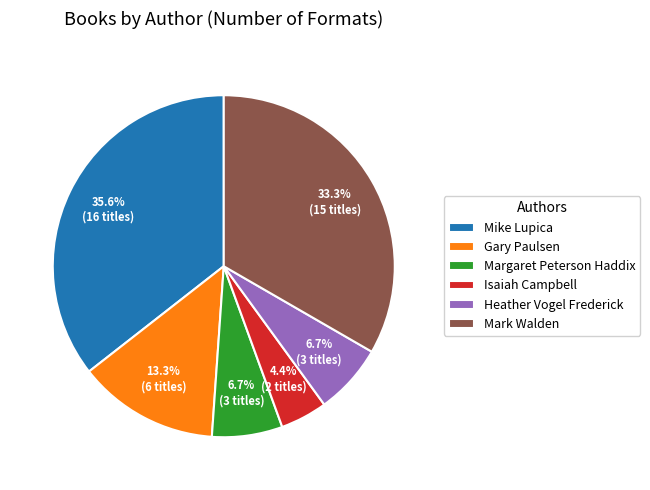

What is the smallest slice in the pie chart?

Isaiah Campbell